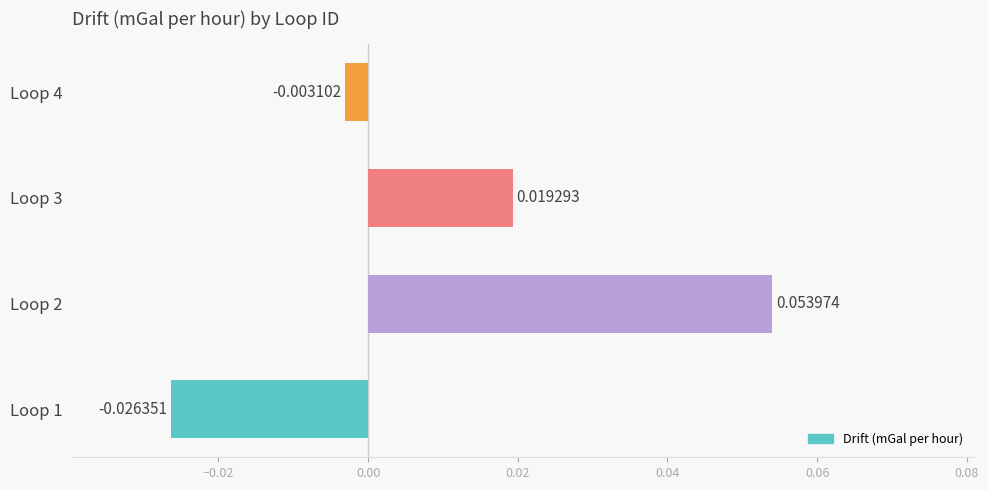

How many positive values are there?

2